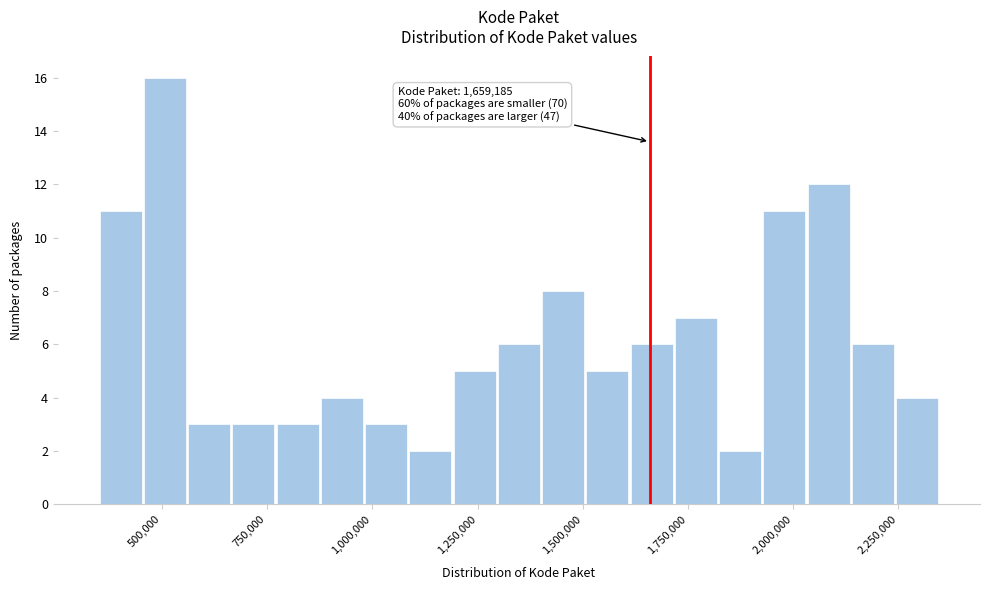

Around what value on the x-axis is the tallest bar? Give the approximate position of its centre, as read against the axis.

500000